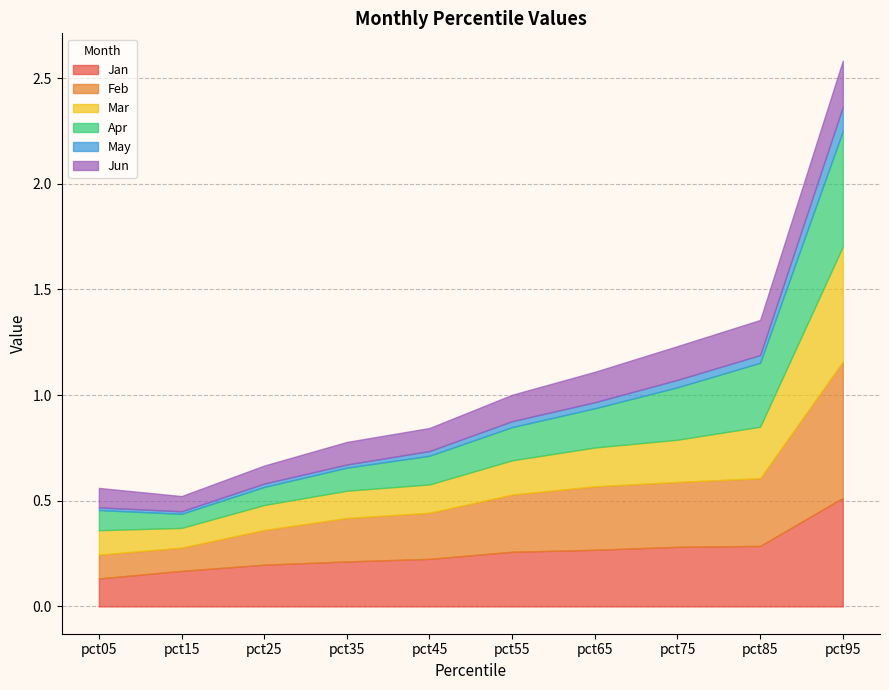

Is the value of Apr at pct95 greater than the value of May at pct45?

Yes